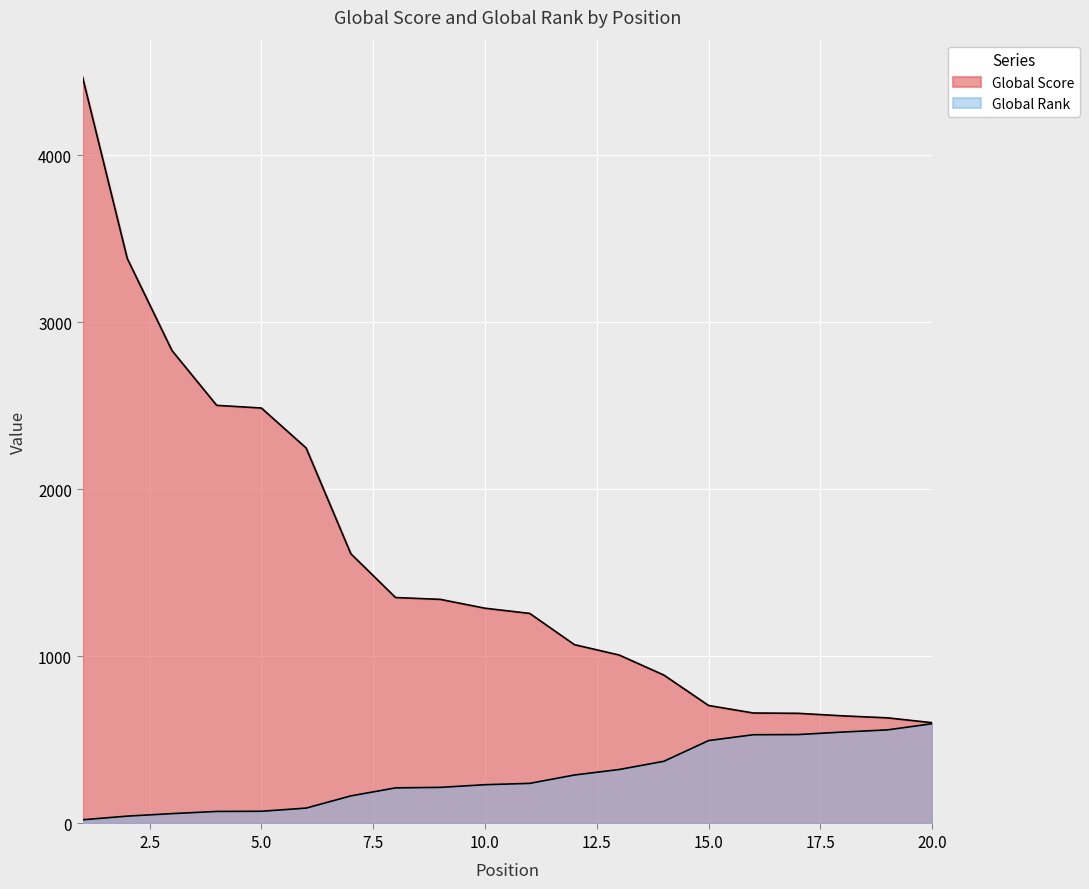

What is the difference between the maximum and minimum values in the Global Rank series?

575